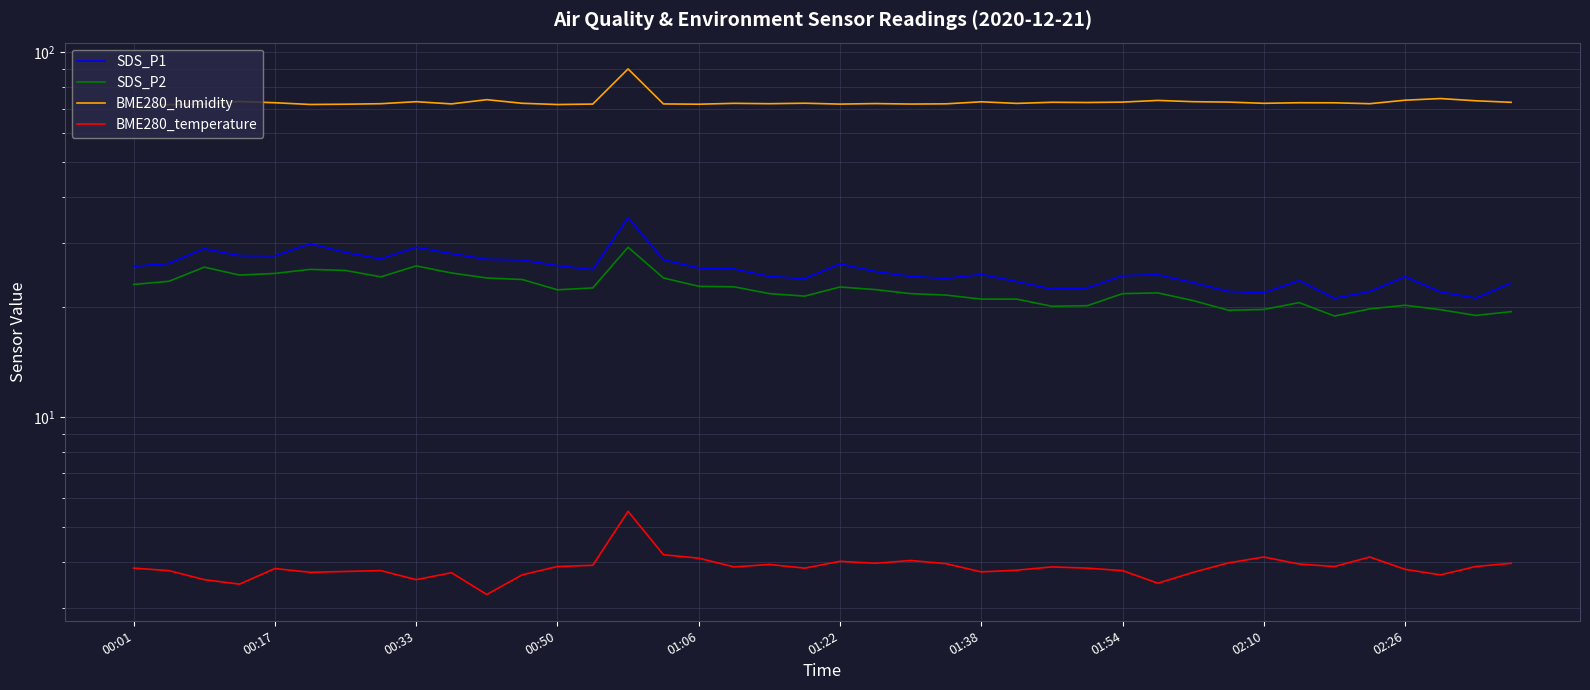

What is the sum of the BME280_temperature values at 00:01 and 10?

7.1